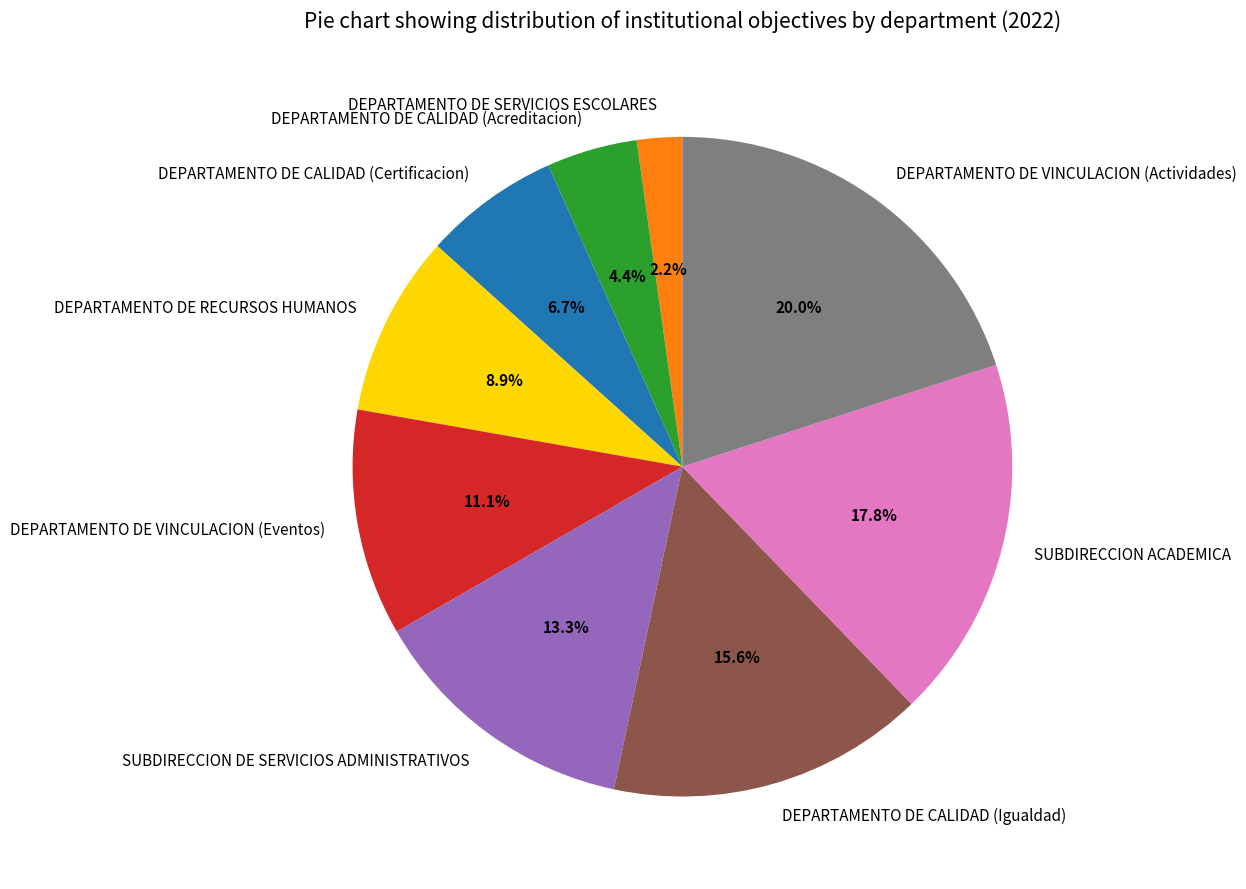

Which has a higher value, DEPARTAMENTO DE VINCULACION (Actividades) or DEPARTAMENTO DE CALIDAD (Igualdad)?

DEPARTAMENTO DE VINCULACION (Actividades)